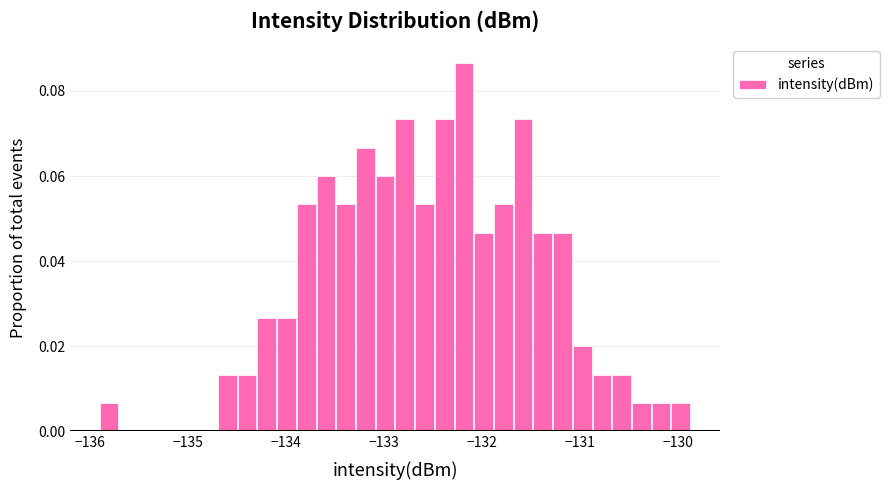

Around what value on the x-axis is the tallest bar? Give the approximate position of its centre, as read against the axis.

-132.2